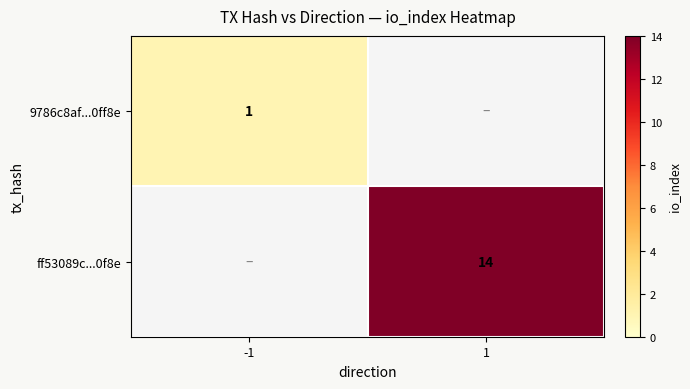

True or false: ff53089c...0f8e has a value of 14 at 1.

True